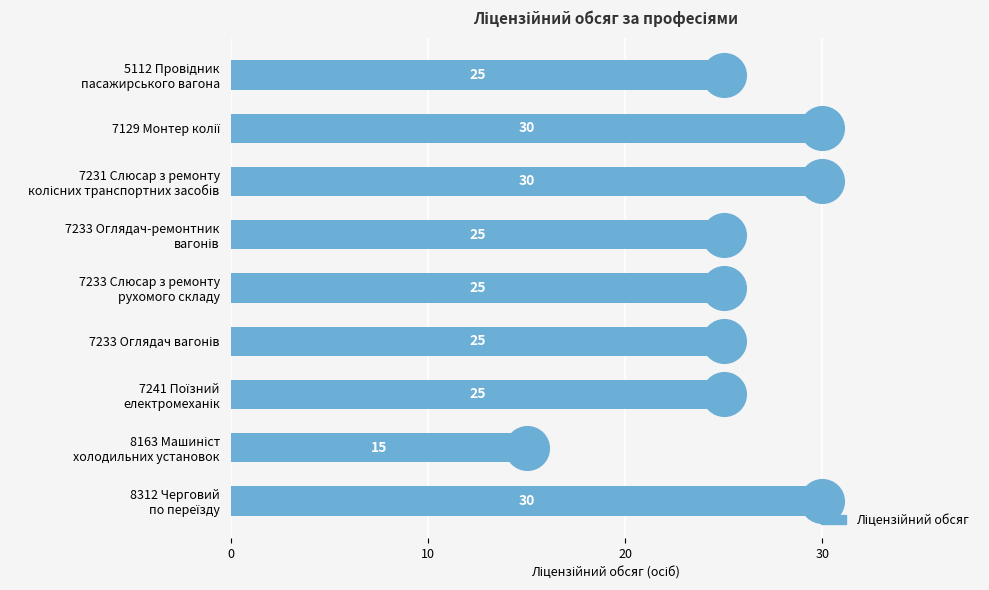

Approximately how many times larger is the value at 7233 Оглядач-ремонтник вагонів compared to 7129 Монтер колії?

0.8